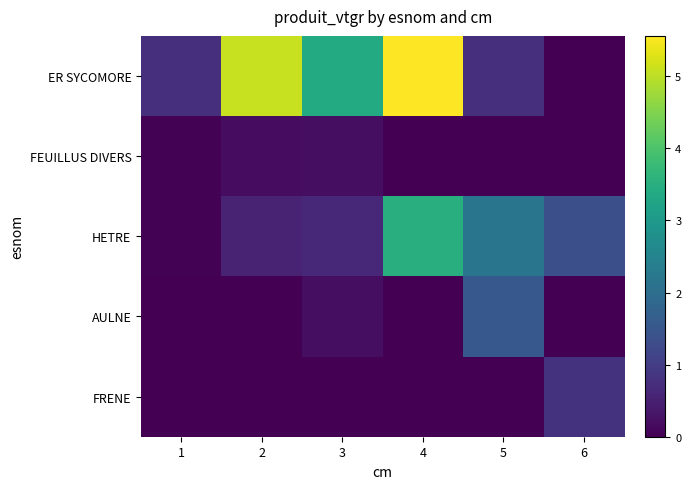

Between 1 and 5, which is larger?

1